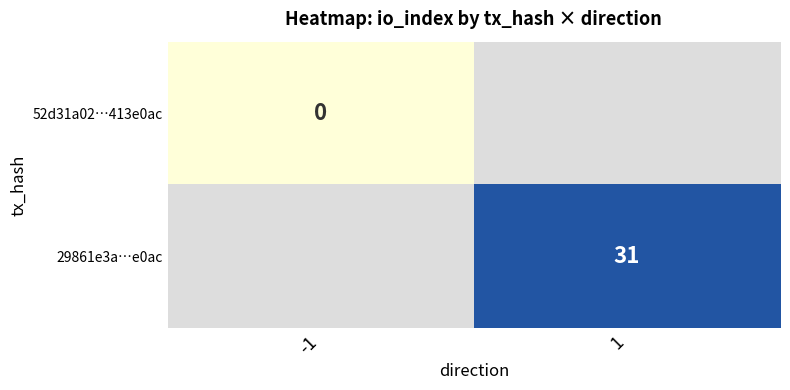

Is it true that 29861e3a…e0ac equals 52 at 1?

False